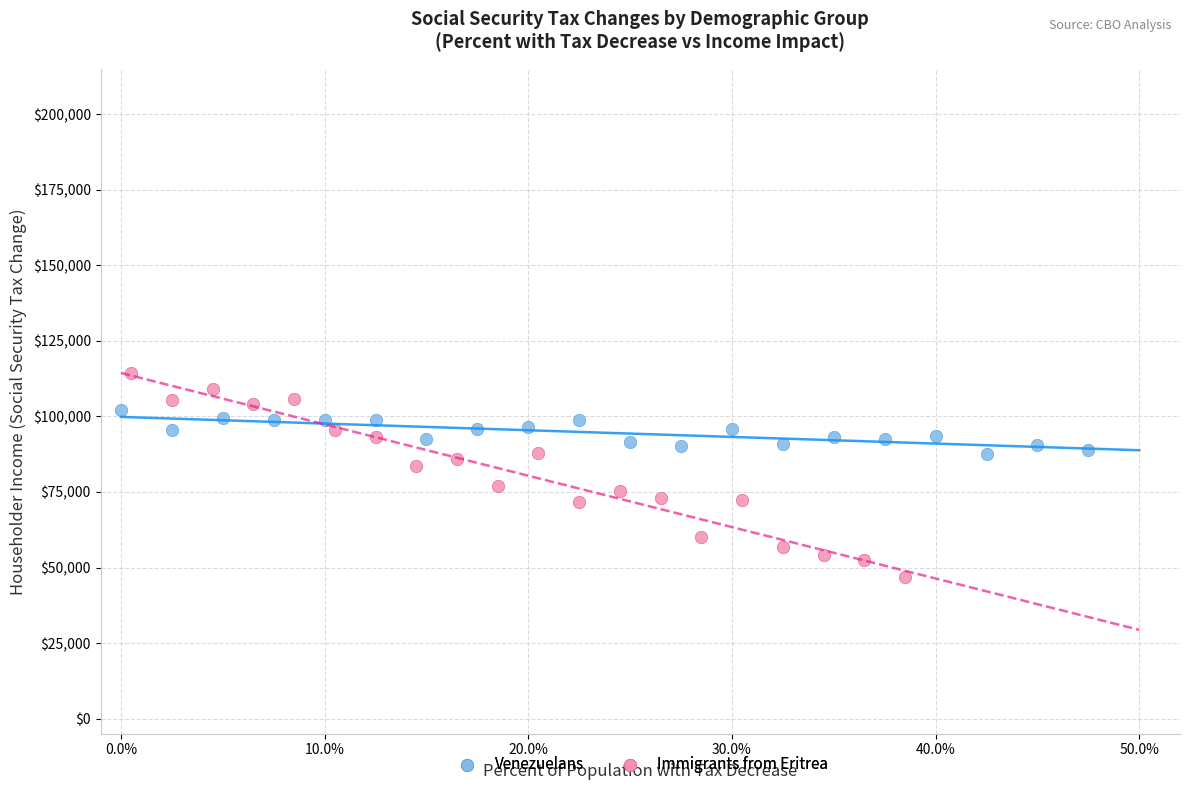

Which series contains the highest Y value?

Immigrants from Eritrea